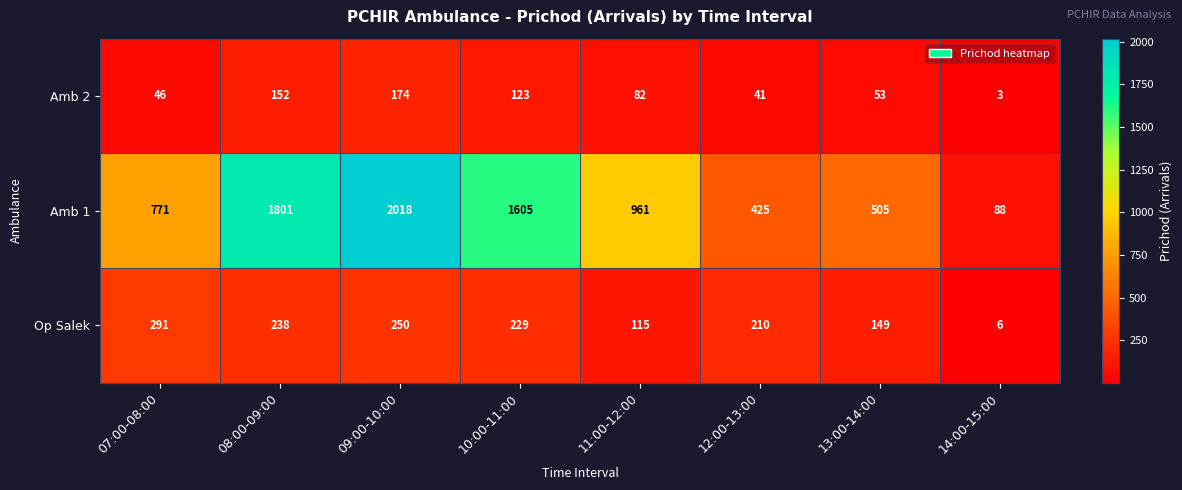

At 10:00-11:00, list the series in order from largest to smallest.

Amb 1, Op Salek, Amb 2